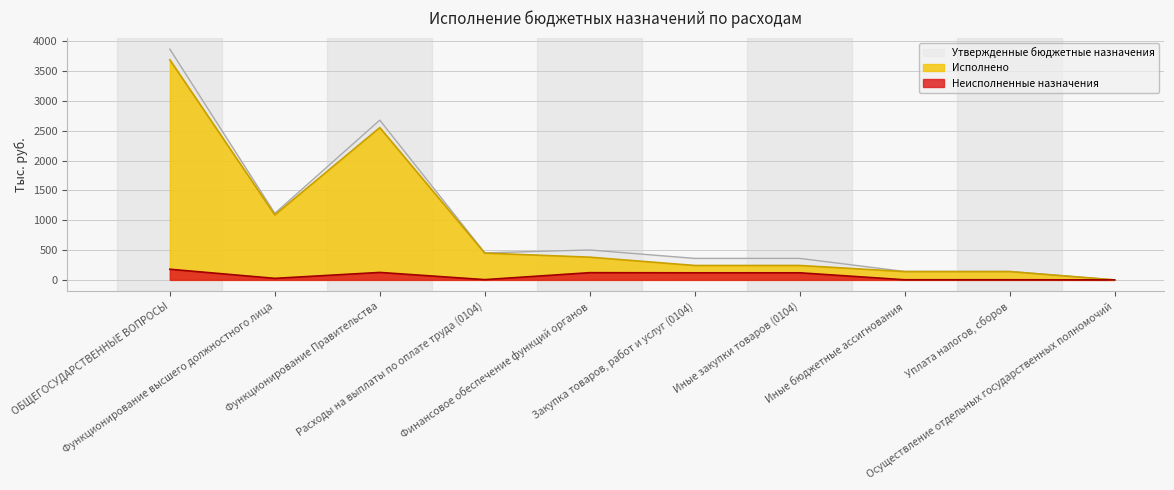

How many lines are shown in the chart?

3